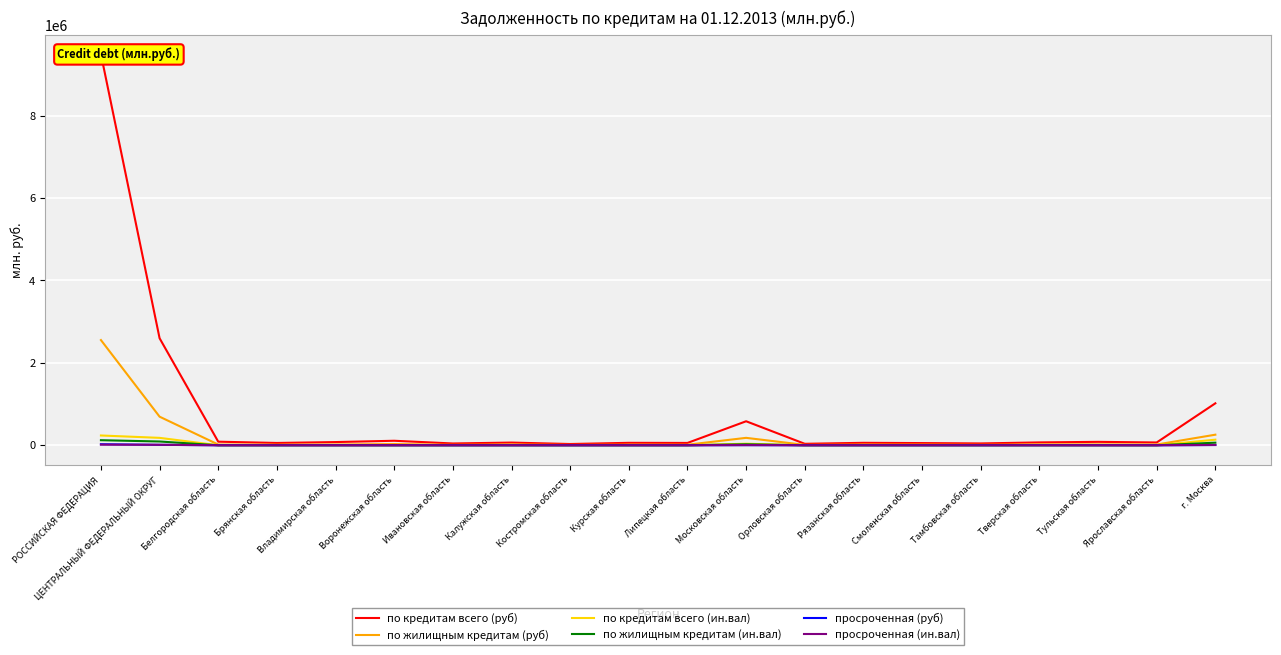

What are all the series names shown in the legend?

по кредитам всего (руб), по жилищным кредитам (руб), по кредитам всего (ин.вал), по жилищным кредитам (ин.вал), просроченная (руб), просроченная (ин.вал)